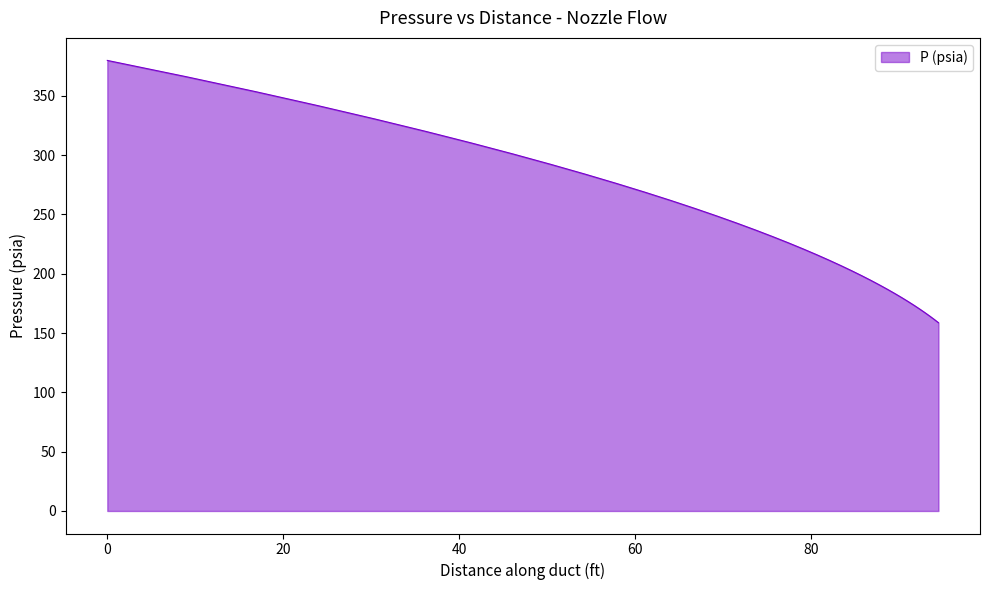

What is the minimum value shown in the chart?

158.7